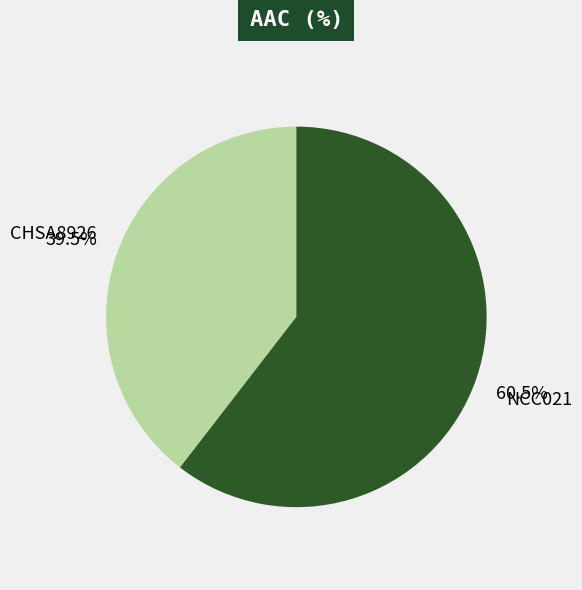

Which category has the biggest portion of the pie?

NCC021